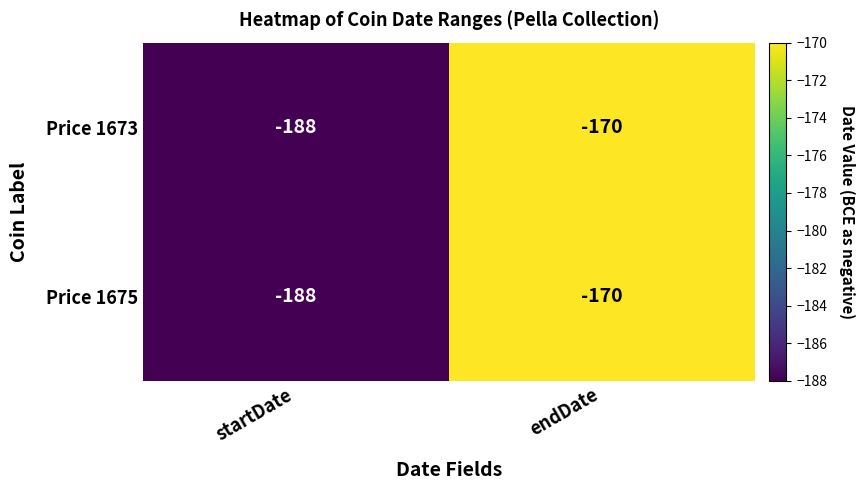

What is the difference between the Price 1673 values at endDate and startDate?

18